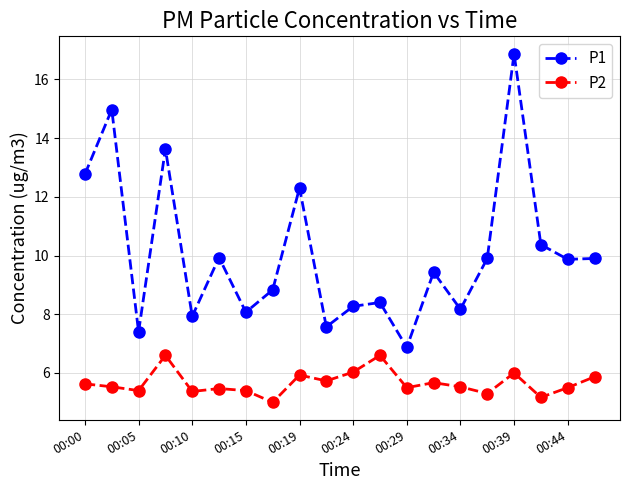

What is the difference between the maximum and second lowest values in the P2 series?

1.4